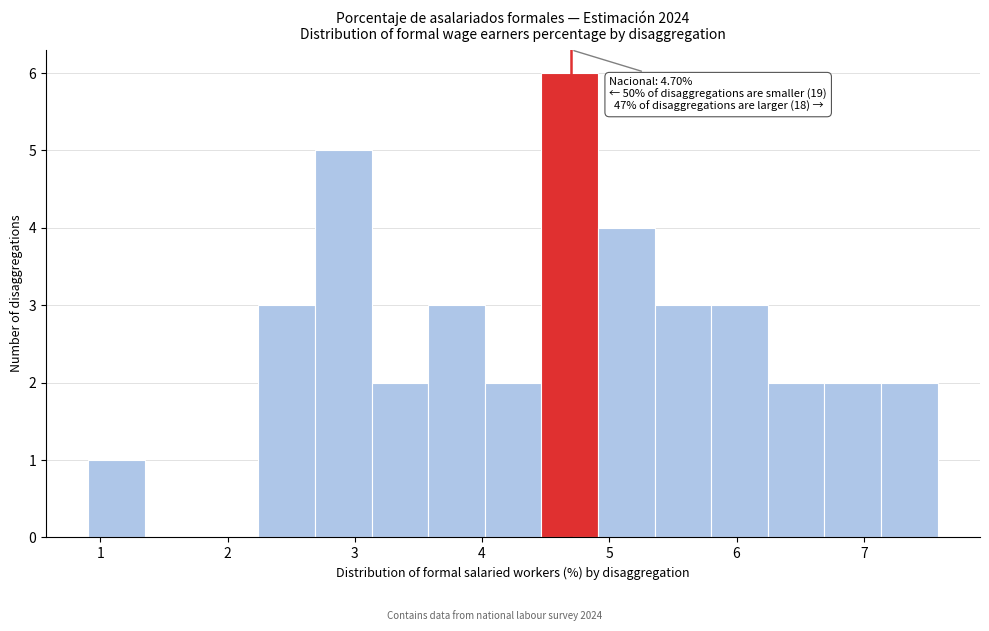

Which range on the x-axis has the tallest bar?

4.5 to 4.9